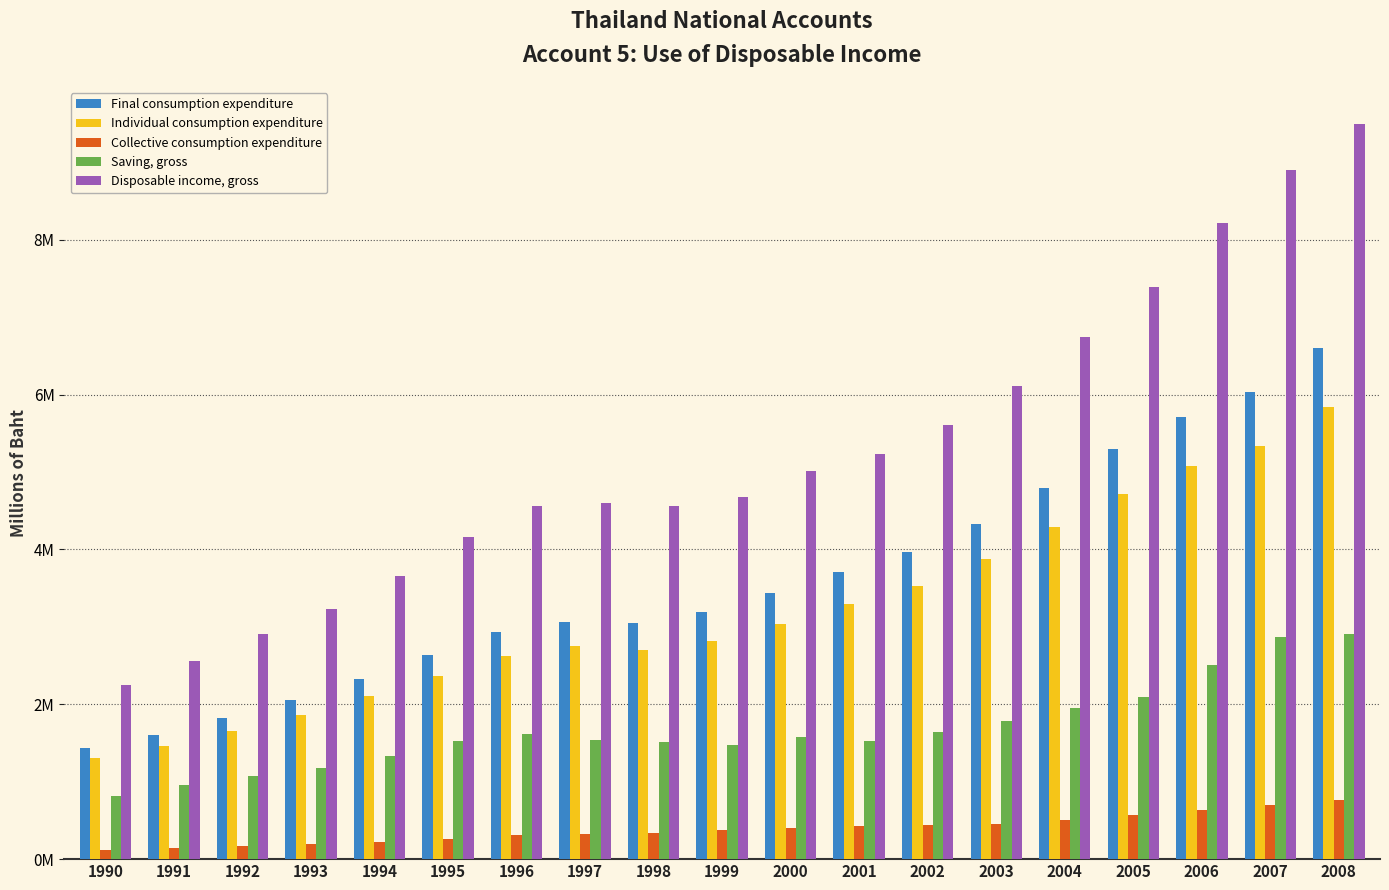

What value does the Saving, gross series have at 2006, to the nearest 10?

2502480